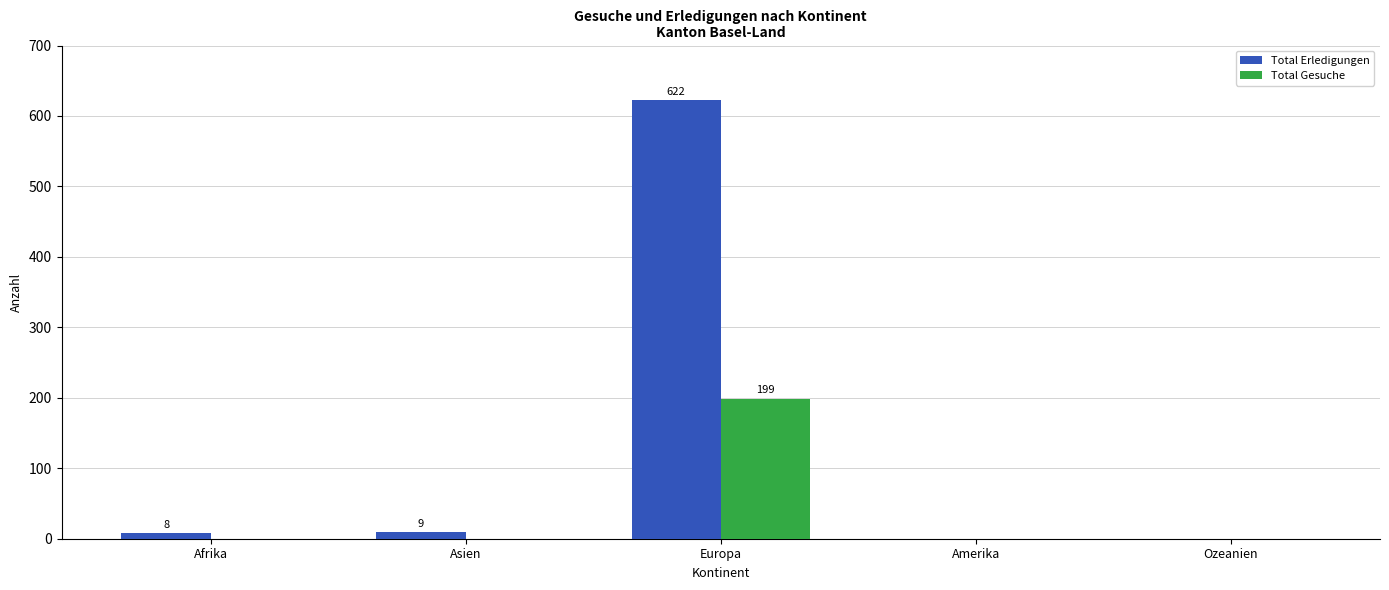

What is the maximum value shown in the chart?

622